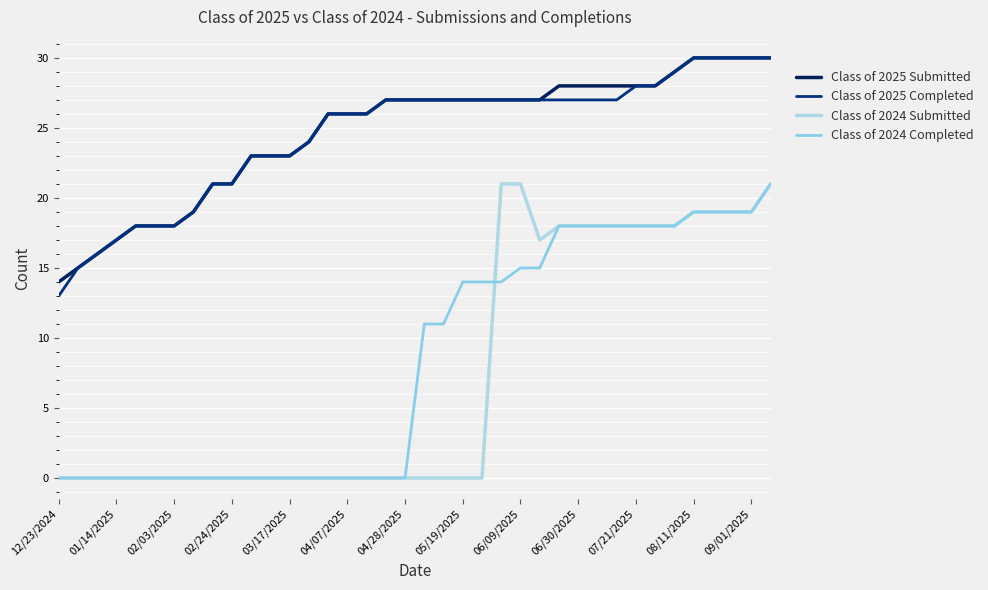

What are all the series names shown in the legend?

Class of 2025 Submitted, Class of 2025 Completed, Class of 2024 Submitted, Class of 2024 Completed